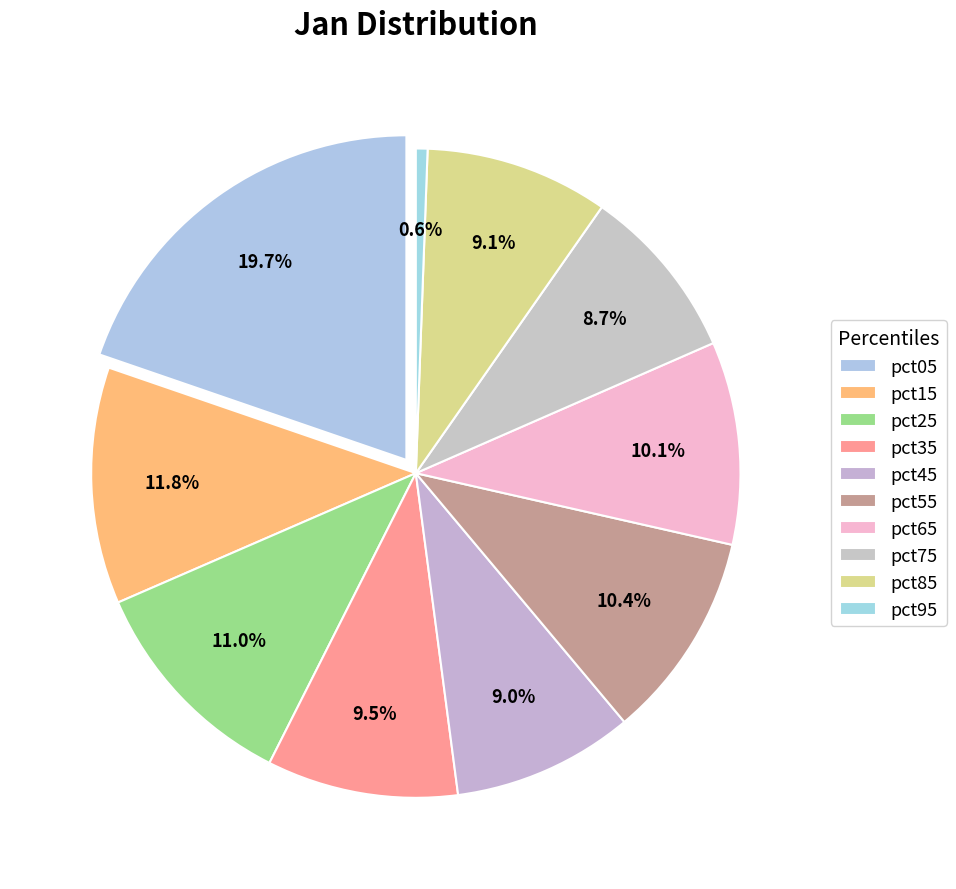

To the nearest percent, what is the difference between the pct65 and pct05 slice percentages?

10%